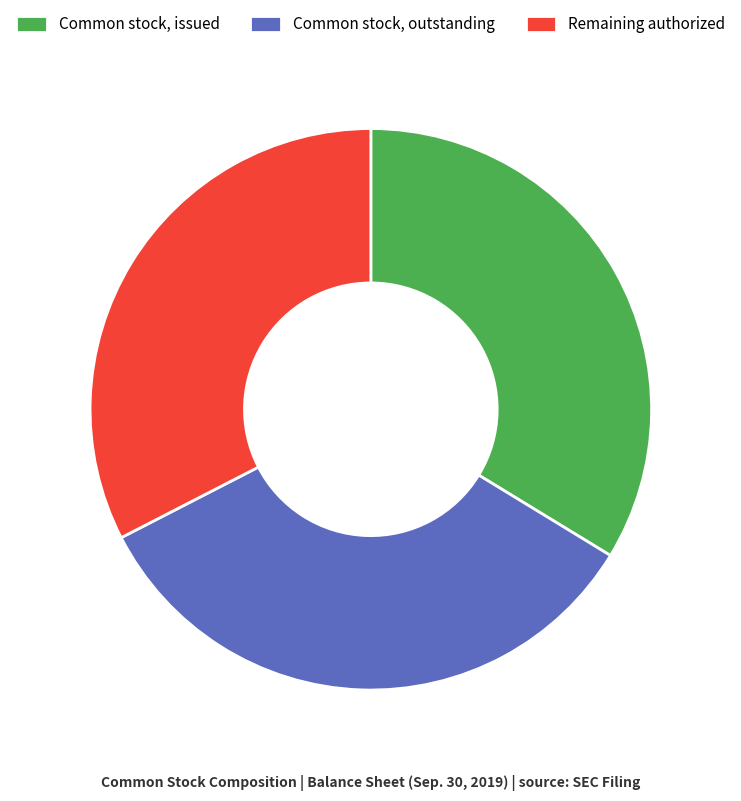

Is the sum of Common stock, issued and Remaining authorized greater than half?

Yes